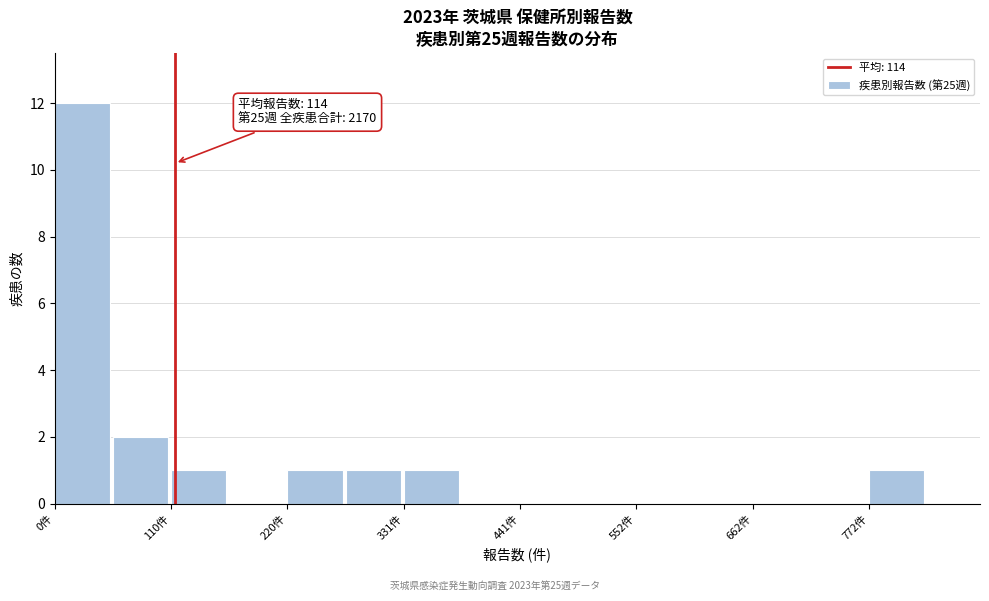

Read against the x-axis, roughly where is the centre of the tallest bar?

20